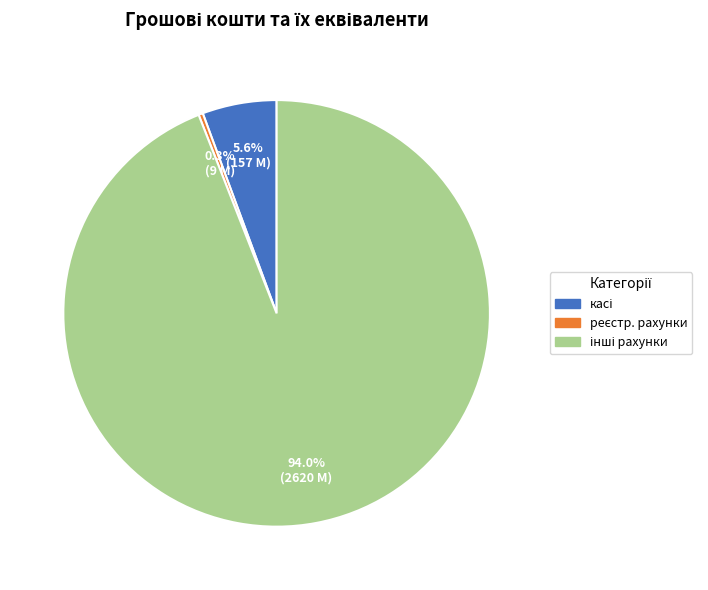

To the nearest percent, what is the difference between the largest and smallest slice percentages?

94%